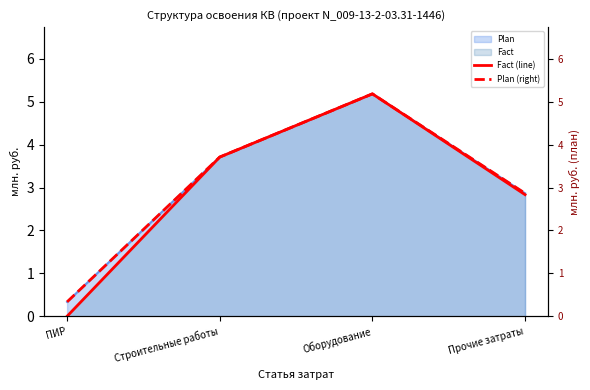

How many lines are shown in the chart?

2